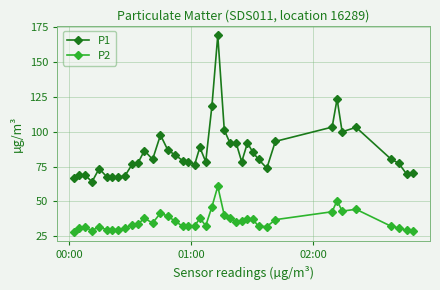

What is the maximum value for P1?

169.3